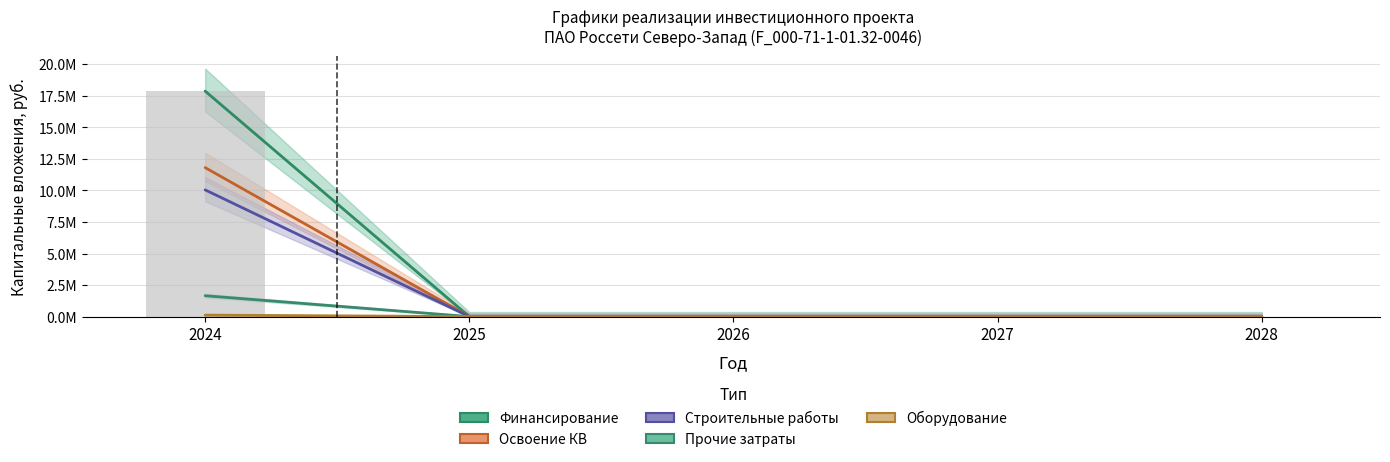

How many data points does each series have?

5